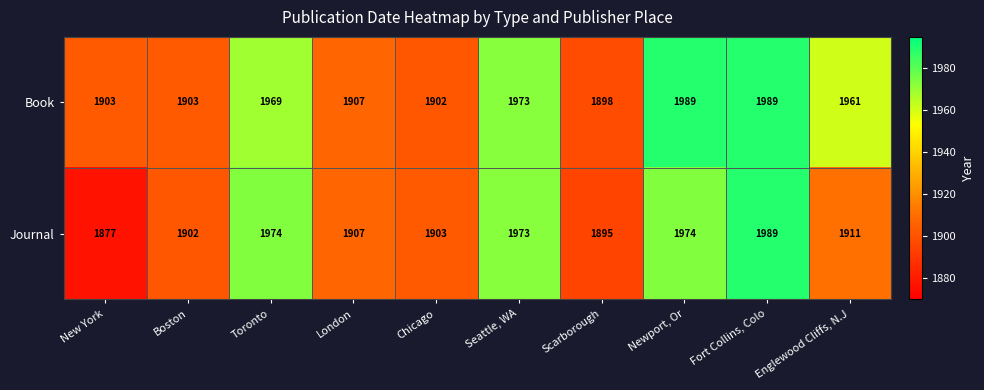

Which series has the largest total across all categories?

Book